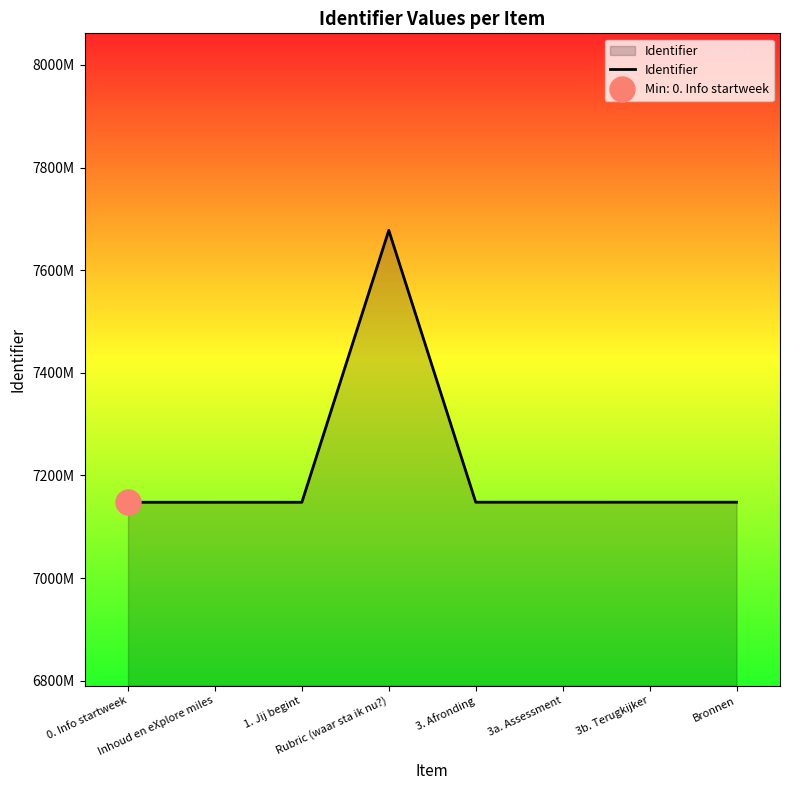

What is the label of the 4th point from the right?

3. Afronding